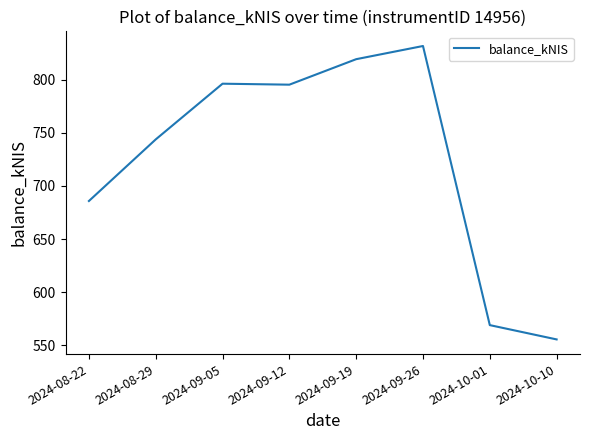

Which category has the highest value across all series?

2024-09-26